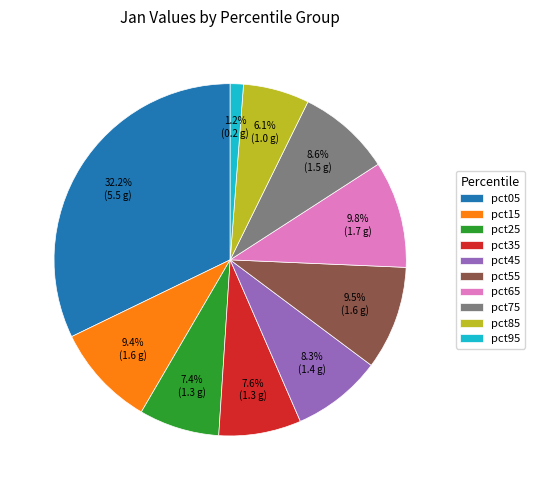

Is it true that pct85 is 17% of the pie?

False